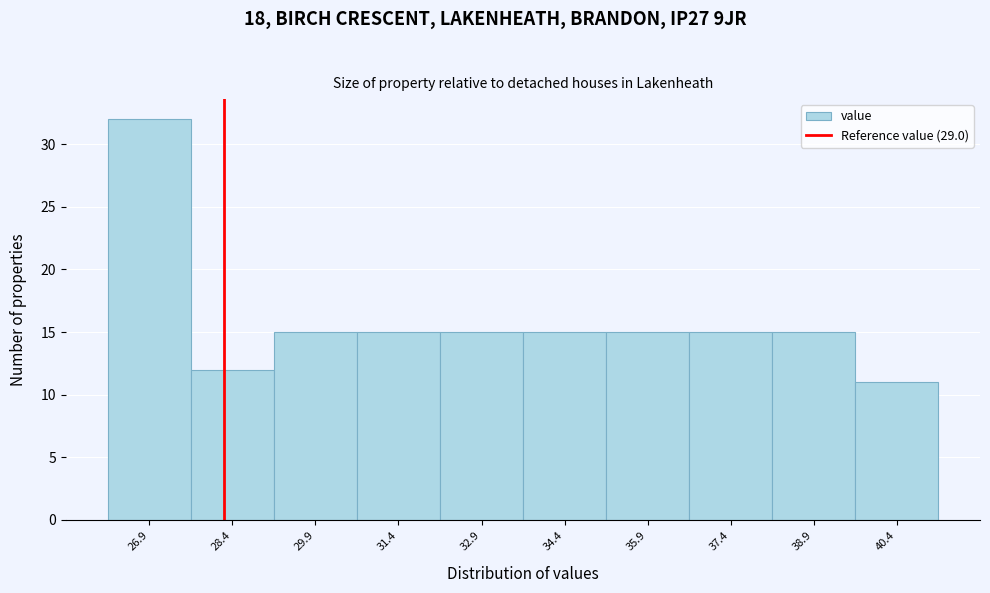

Reading left to right, list all the values displayed in this chart.

26.9=32	28.4=12	29.9=15	31.4=15	32.9=15	34.4=15	35.9=15	37.4=15	38.9=15	40.4=11